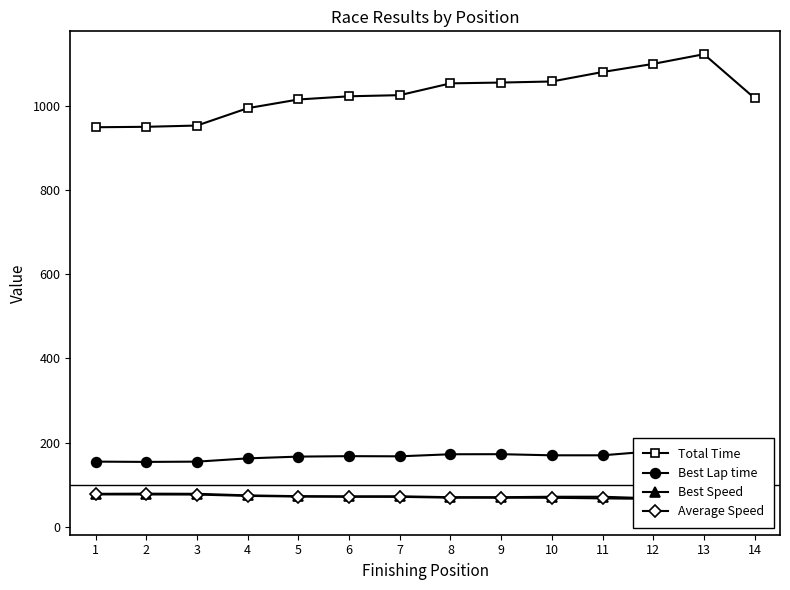

Which series has the largest total across all categories?

Total Time